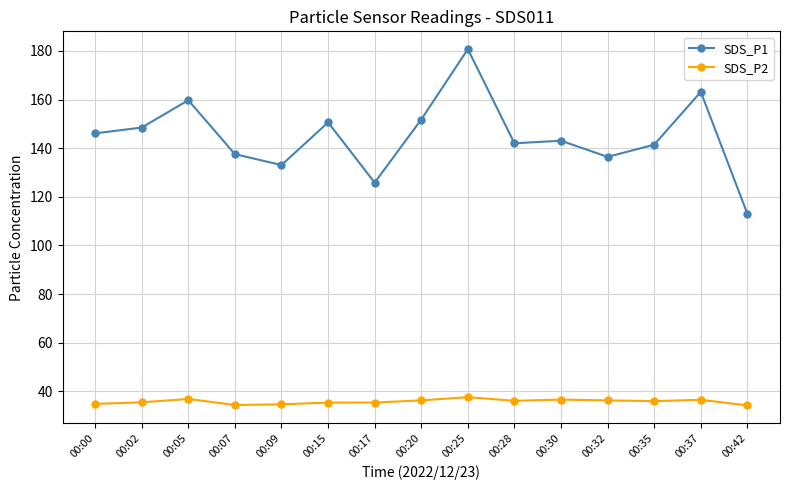

Rank the series by their average value, from lowest to highest.

SDS_P2, SDS_P1